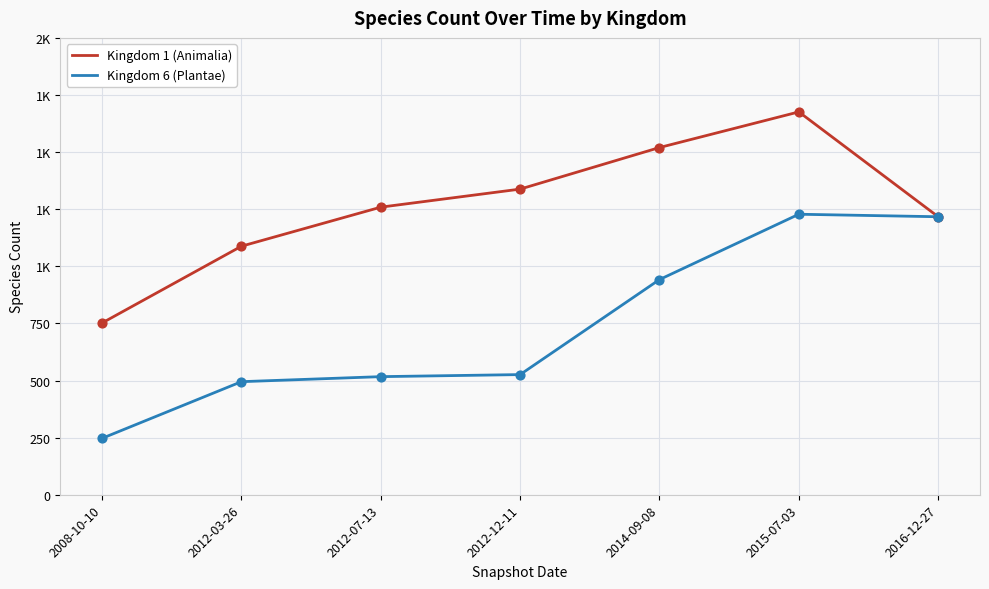

What is the total value across all series at 2012-12-11?

1864